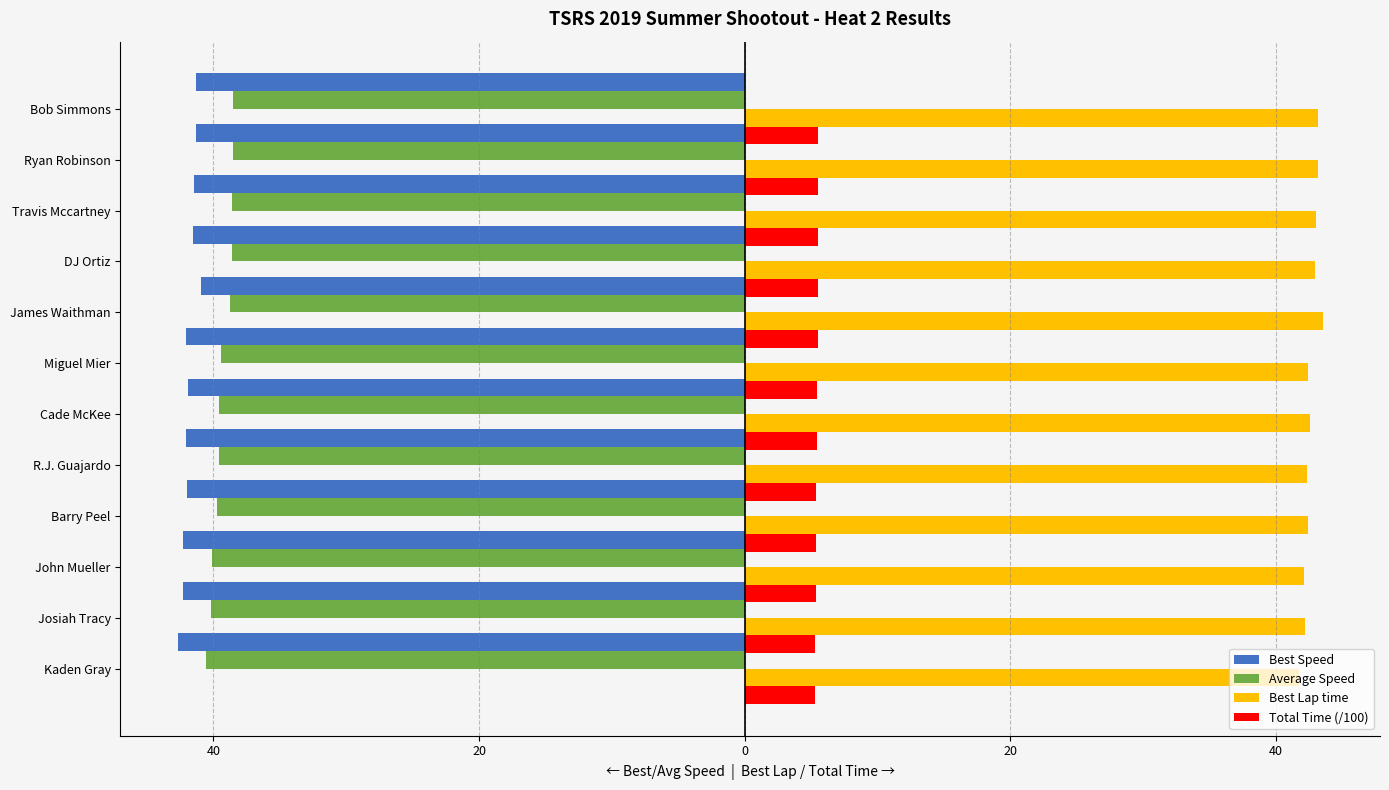

Reading left to right, what are all the values shown in this chart?

Best Speed: -42.7	-42.3	-42.3	-42.0	-42.1	-41.9	-42.0	-41.0	-41.5	-41.5	-41.3	-41.3
Average Speed: -40.6	-40.2	-40.1	-39.7	-39.6	-39.5	-39.4	-38.8	-38.6	-38.6	-38.5	-38.5
Best Lap time: 41.7	42.2	42.1	42.4	42.3	42.5	42.4	43.5	42.9	43.0	43.1	43.1
Total Time (/100): 5.3	5.3	5.3	5.4	5.4	5.4	5.4	5.5	5.5	5.5	5.5	5.6